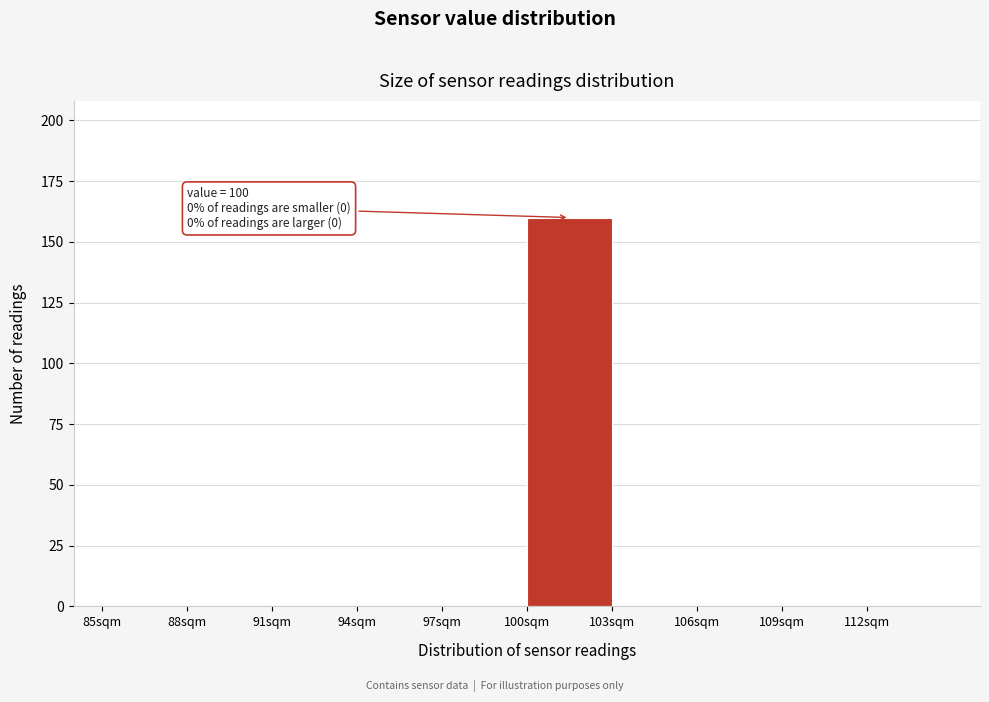

Over which range of the x-axis is the bar tallest?

100 to 103